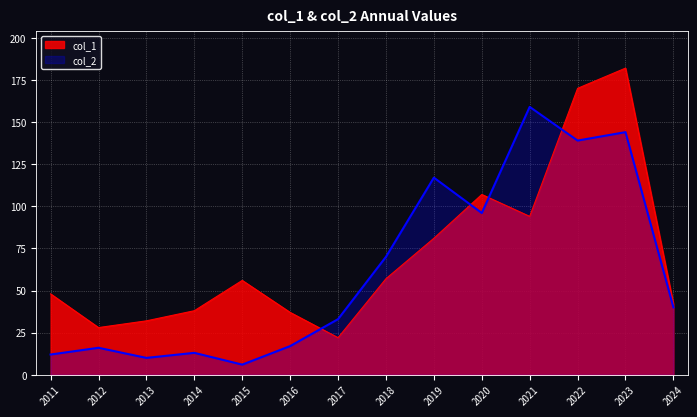

In col_1, how many points are lower than both neighbors (excluding endpoints)?

3